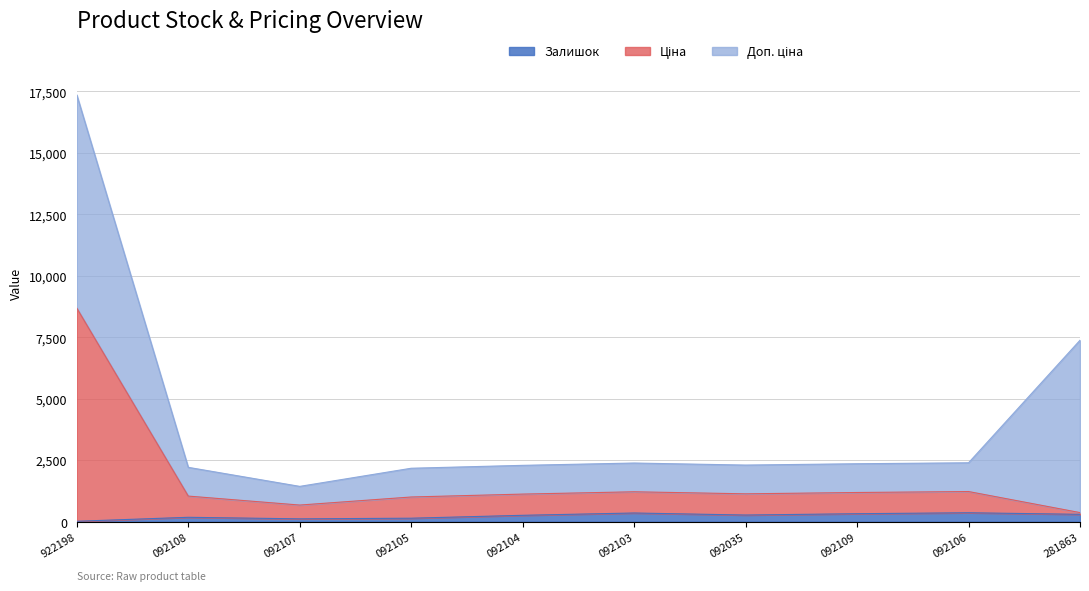

At which category is the sum across all series the highest?

922198